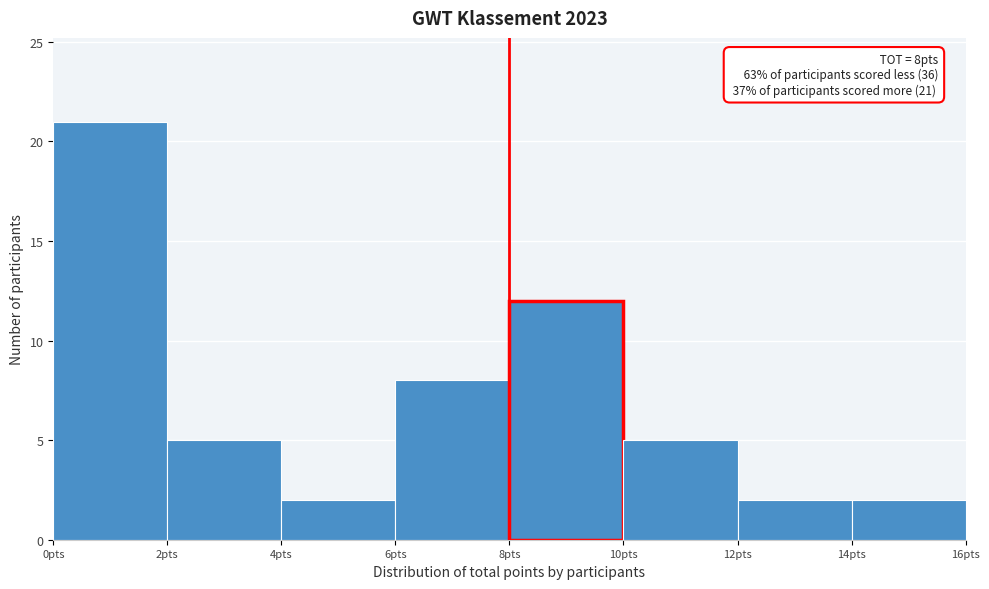

Which range on the x-axis has the tallest bar?

0 to 2